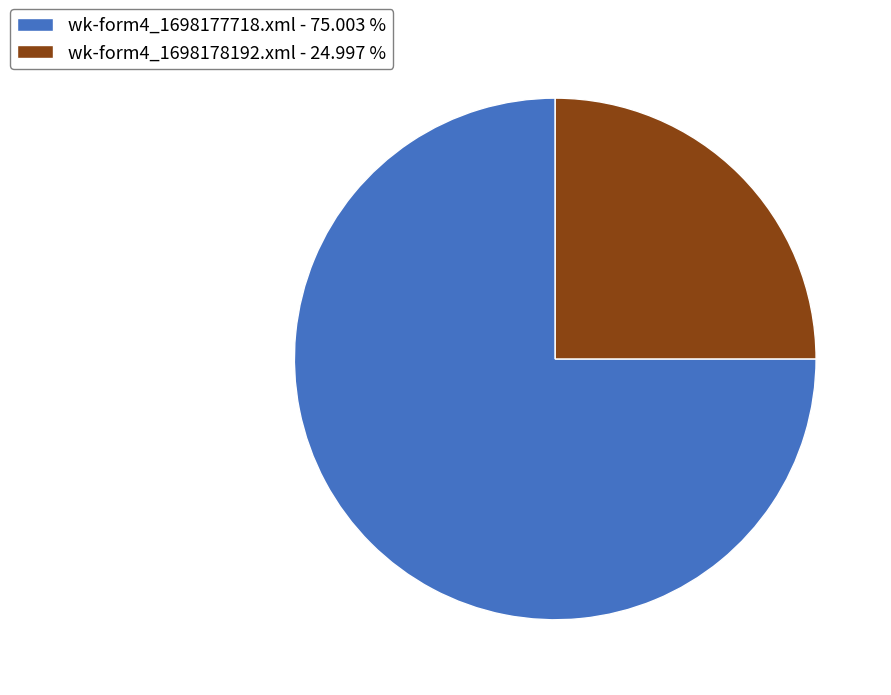

Does any single category account for the majority?

Yes